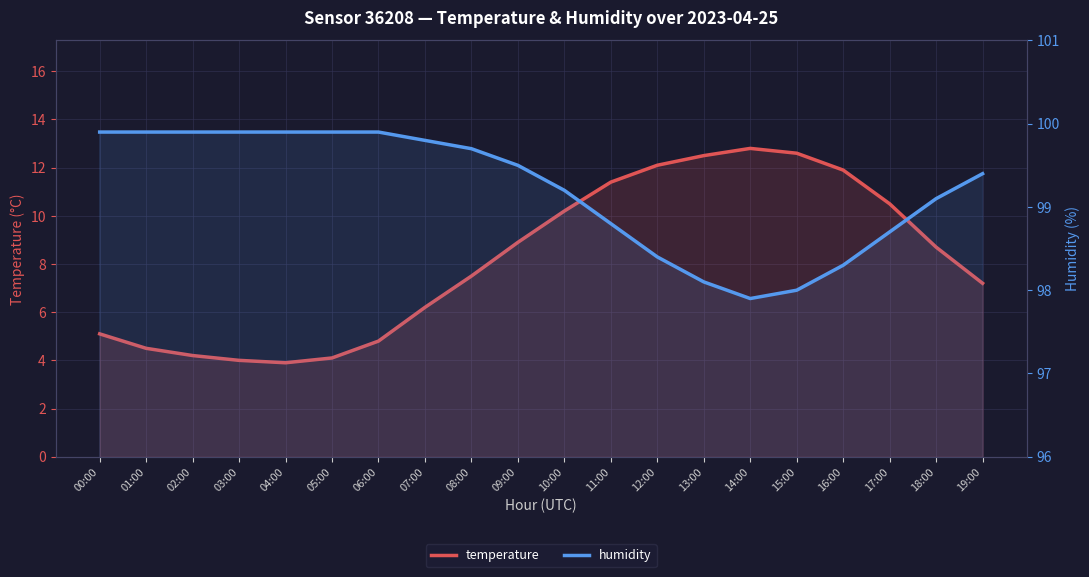

The temperature series shows 6.2 at 07:00. True or false?

True